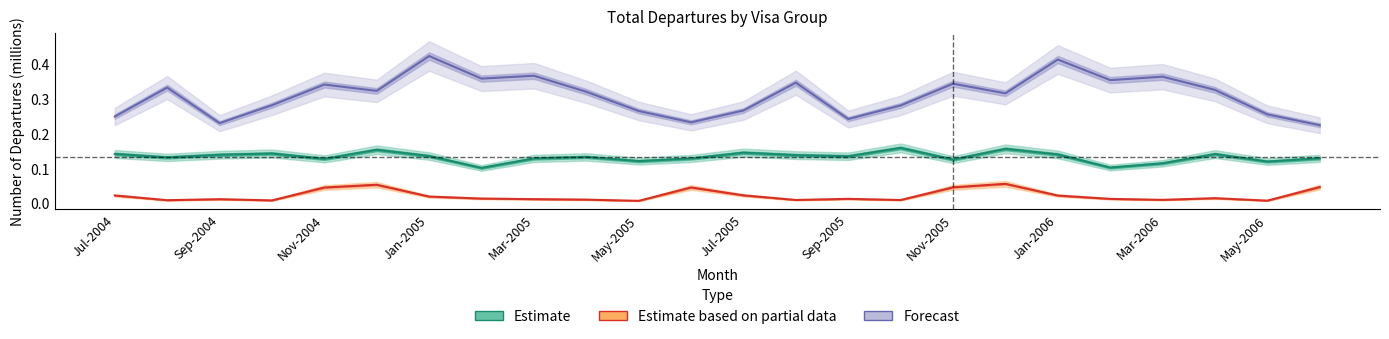

In Estimate, how many points are lower than both neighbors (excluding endpoints)?

8